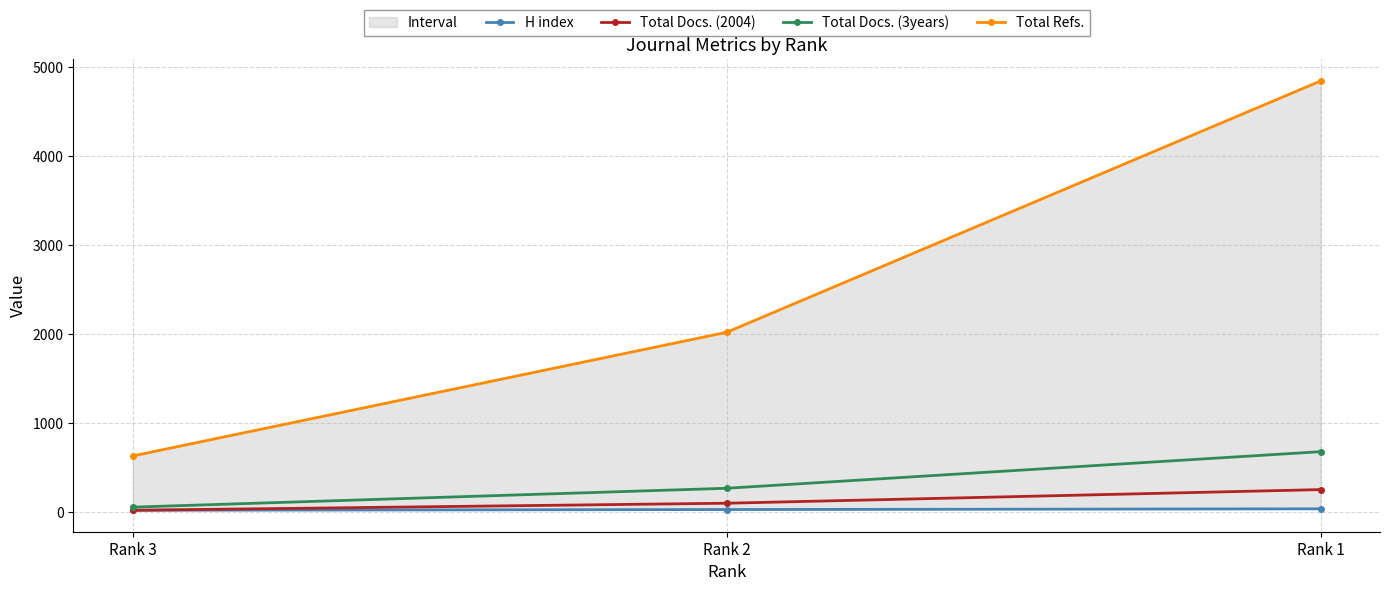

At which category is the sum across all series the highest?

Rank 1